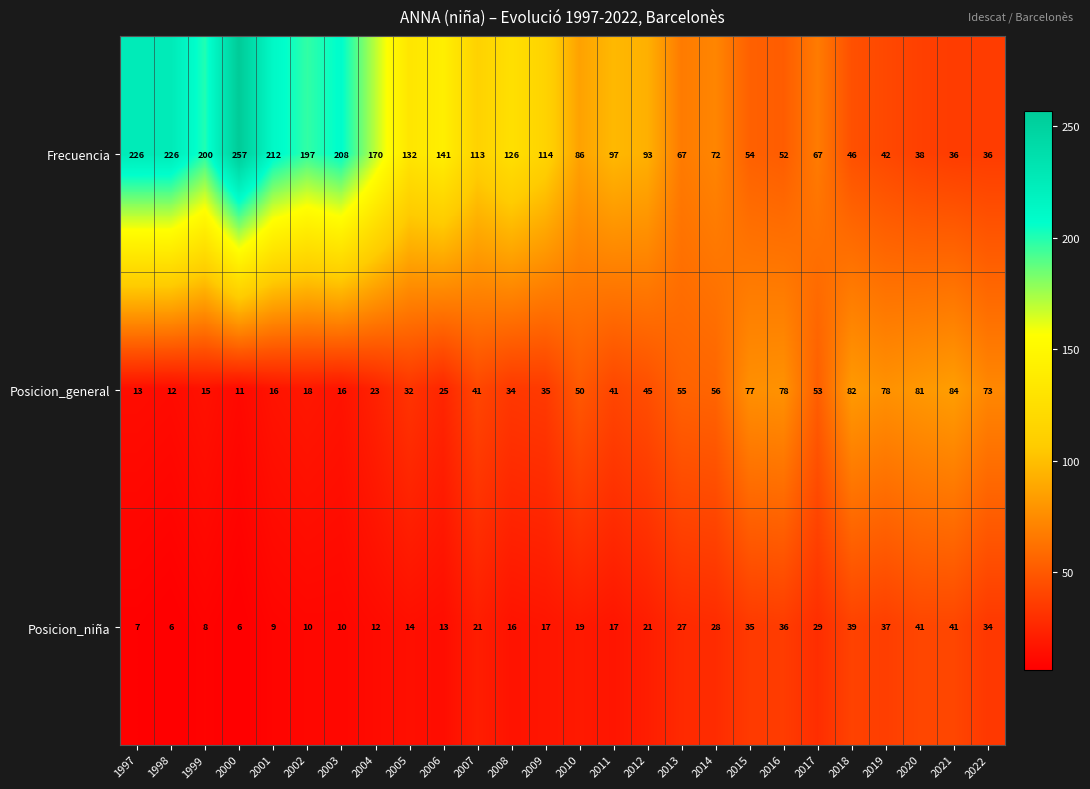

What is the maximum value shown in the chart?

257